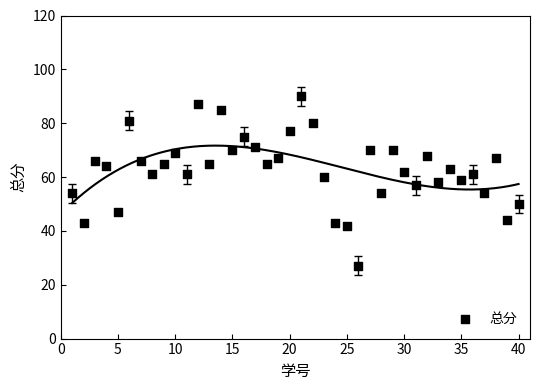

What is the range of X values (max minus min)?

39